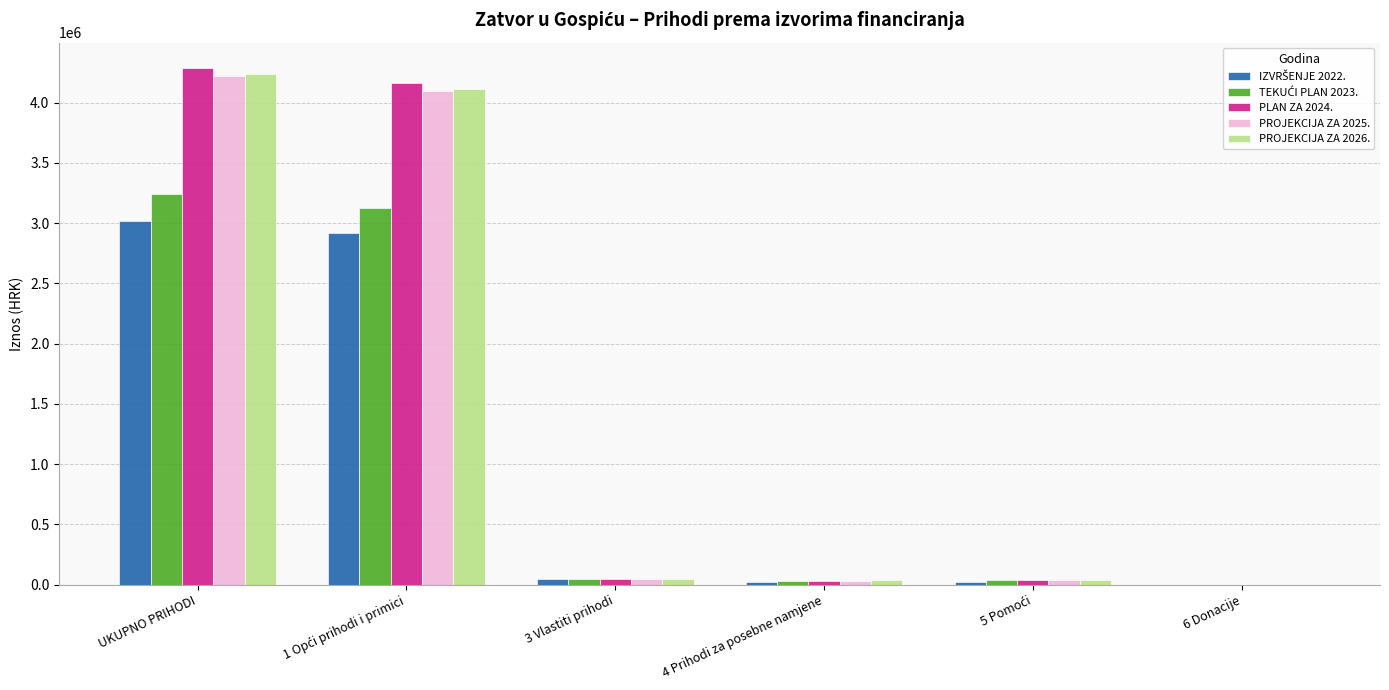

Count the number of categories in the chart.

6